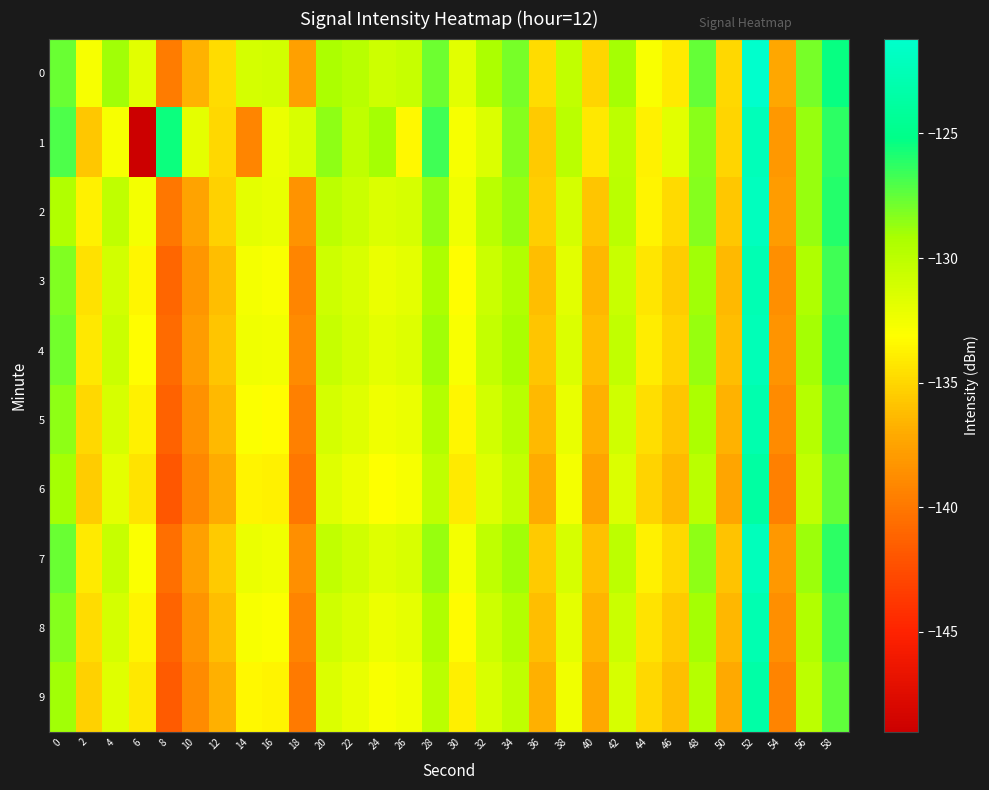

What is the maximum value shown in the chart?

-121.2